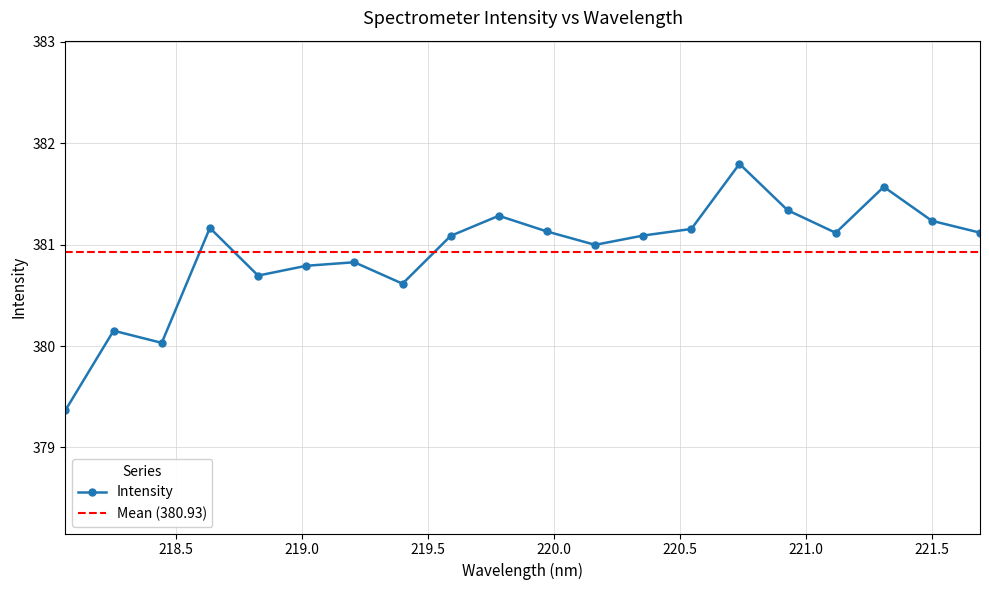

How many points are higher than both their immediate neighbors (excluding endpoints)?

6